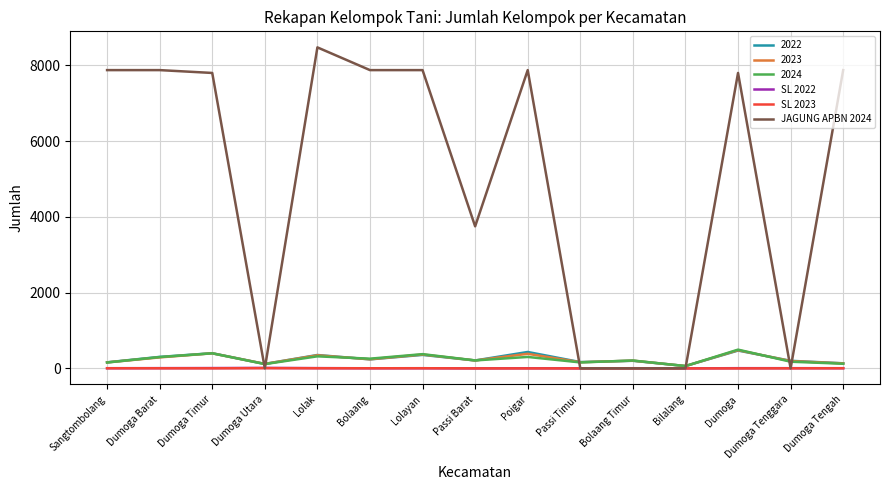

Where is JAGUNG APBN 2024 nearest to the value 4237?

Passi Barat